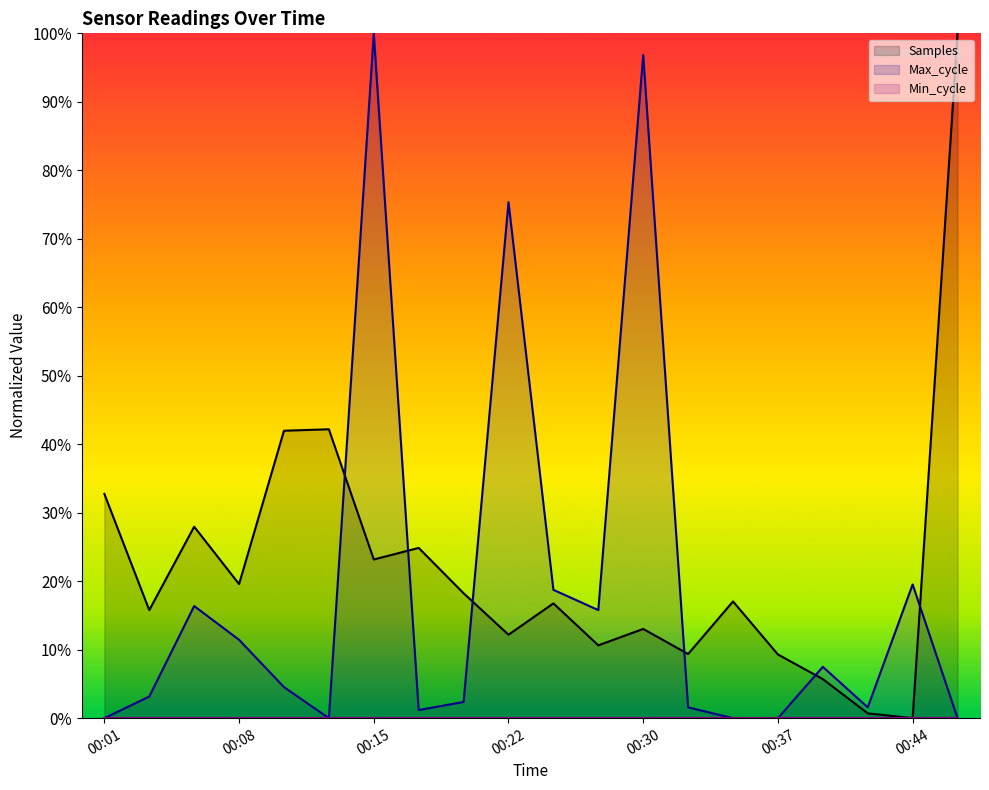

What is the difference between the Samples values at 00:47 and 00:32?

0.9